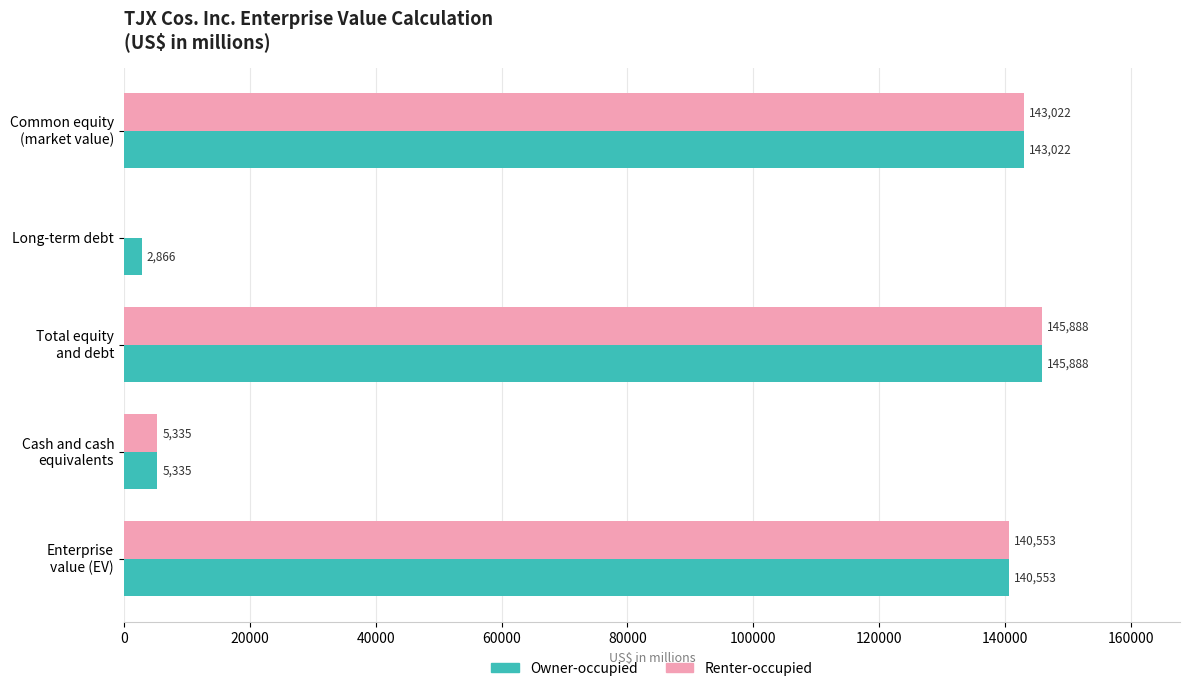

What value does the Owner-occupied series have at Long-term debt, to the nearest 50?

2850